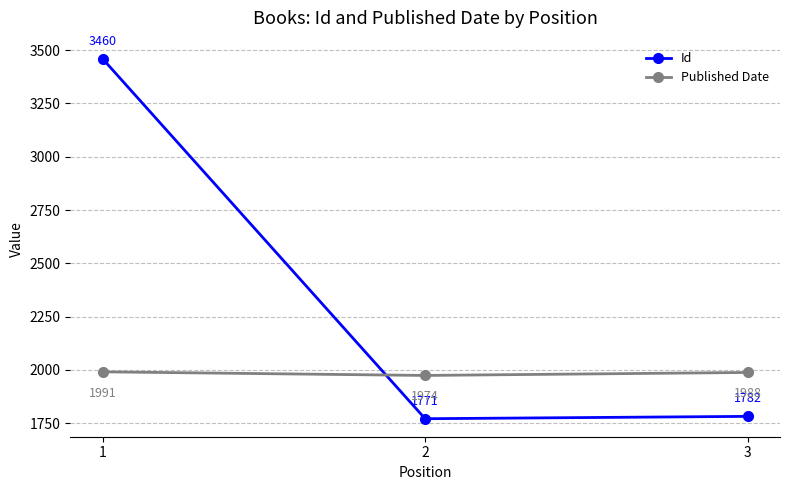

Rank the series at 1 from highest to lowest value.

Id, Published Date